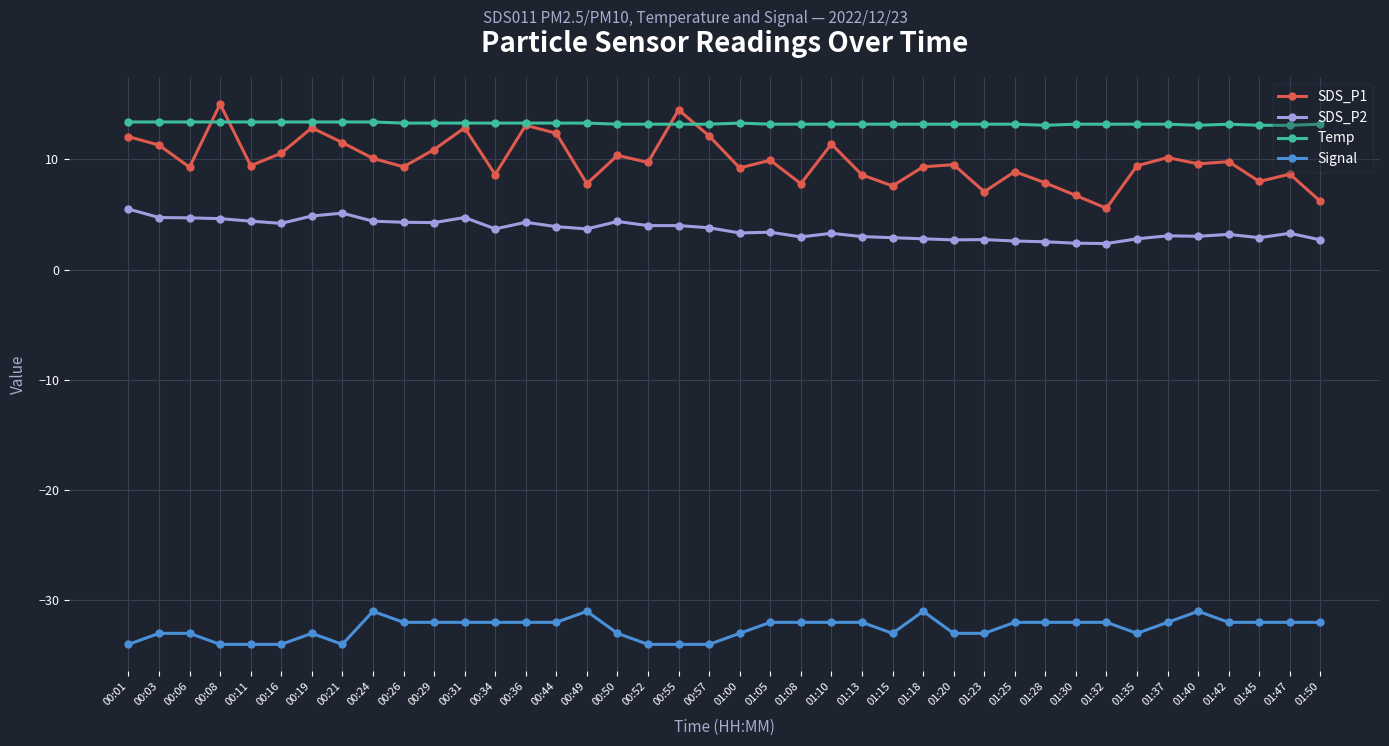

Is the value of SDS_P2 at 01:18 greater than the value of Signal at 00:57?

Yes